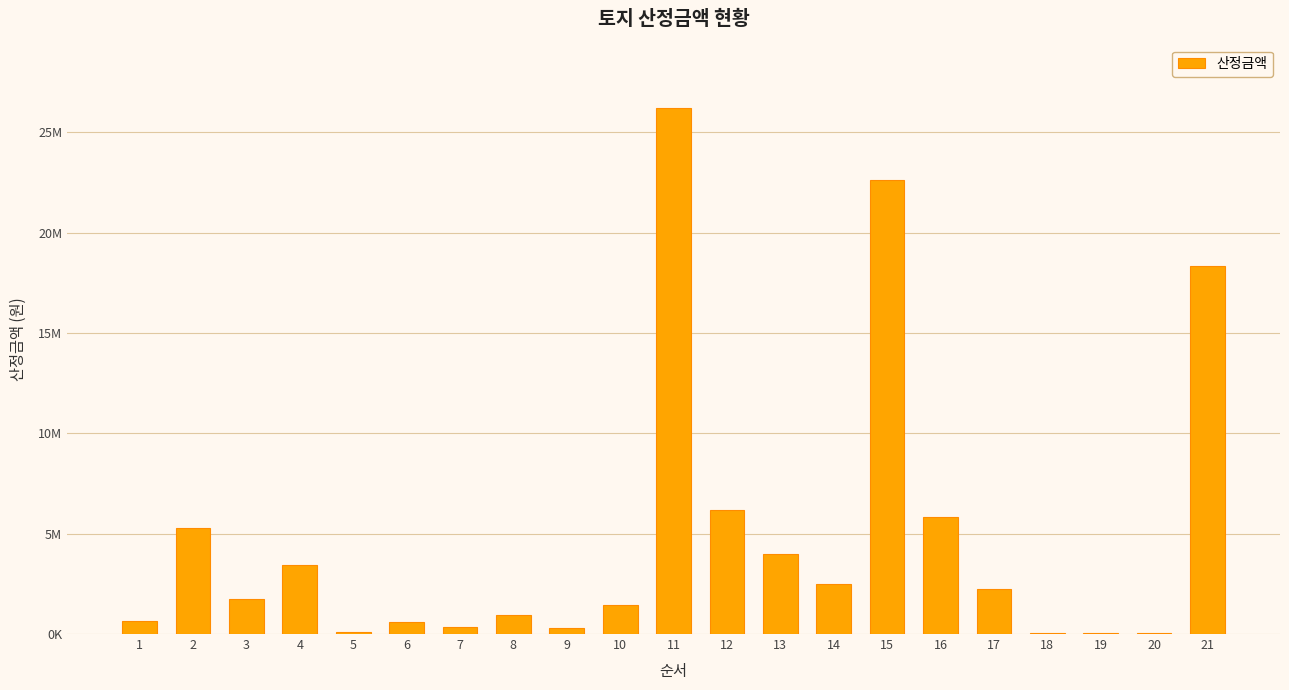

What is the change in value from 1 to 13?

+3342100